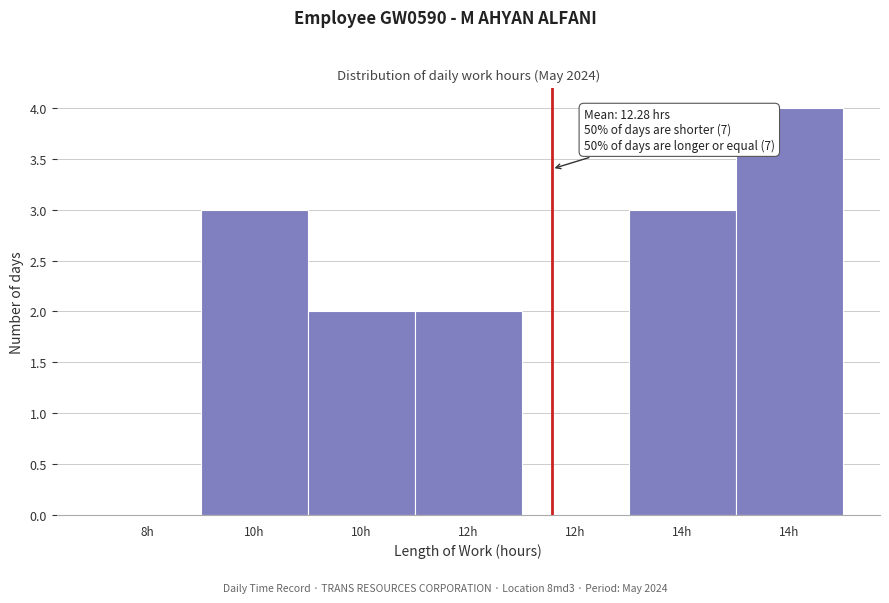

Count the number of categories in the chart.

7